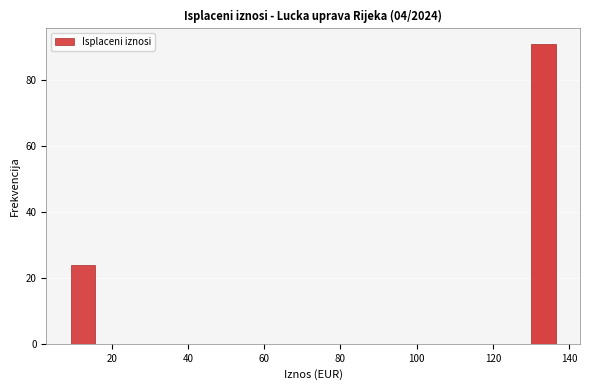

Around what value on the x-axis is the tallest bar? Give the approximate position of its centre, as read against the axis.

134